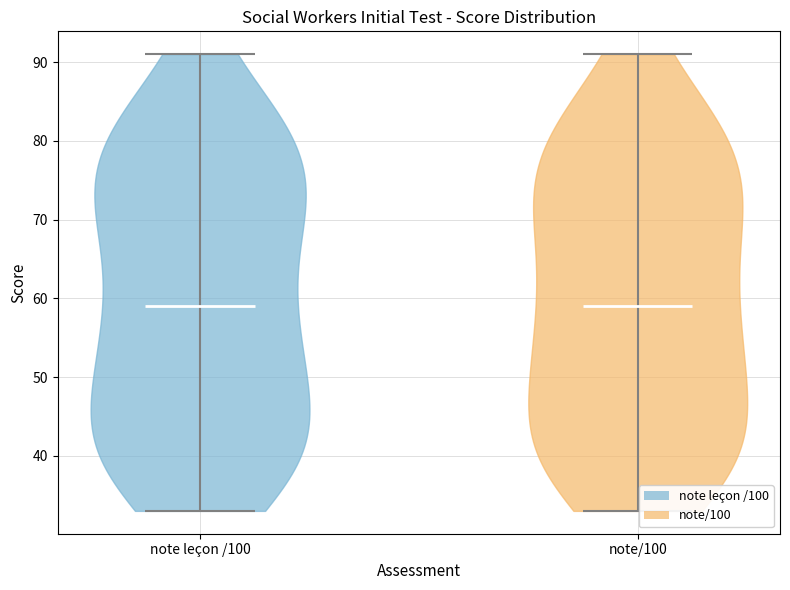

Reading left to right, read every violin against the y-axis: where its median line is, and the lowest and highest points it reaches. The values are not printed on the chart, so give them approximately, as read against the axis.

note leçon /100: median line 59, lowest point 33, highest point 91
note/100: median line 59, lowest point 33, highest point 91